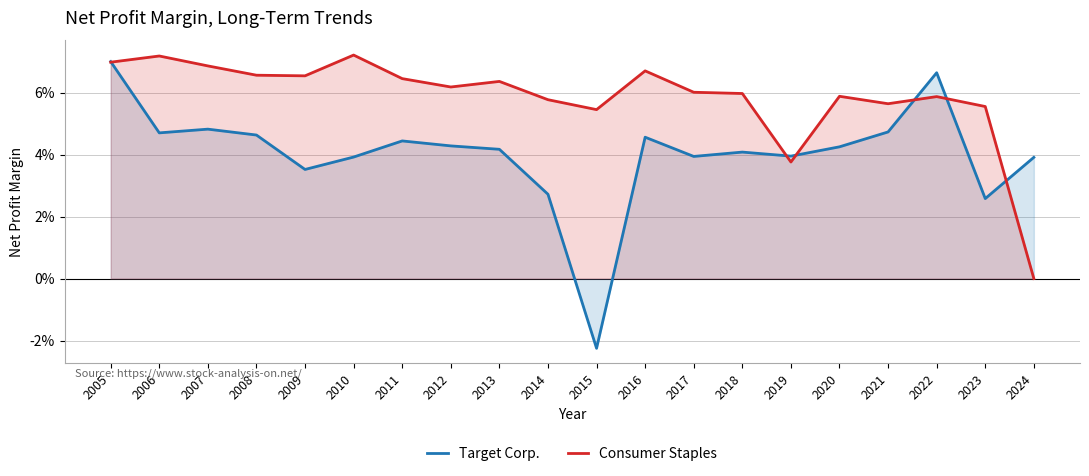

True or false: Consumer Staples and Target Corp. cross at least once.

True